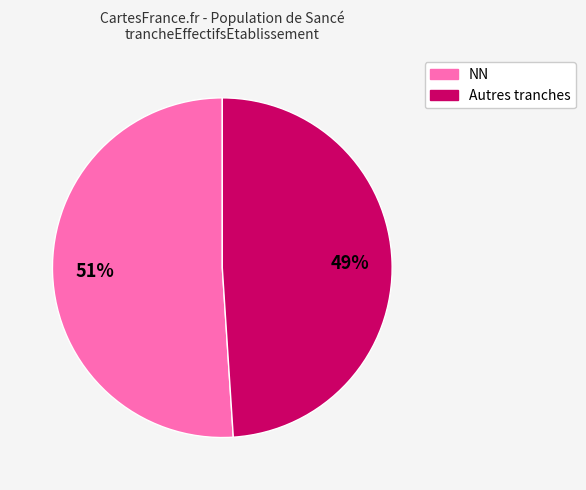

To the nearest percent, what is the difference between the largest and smallest slice percentages?

2%